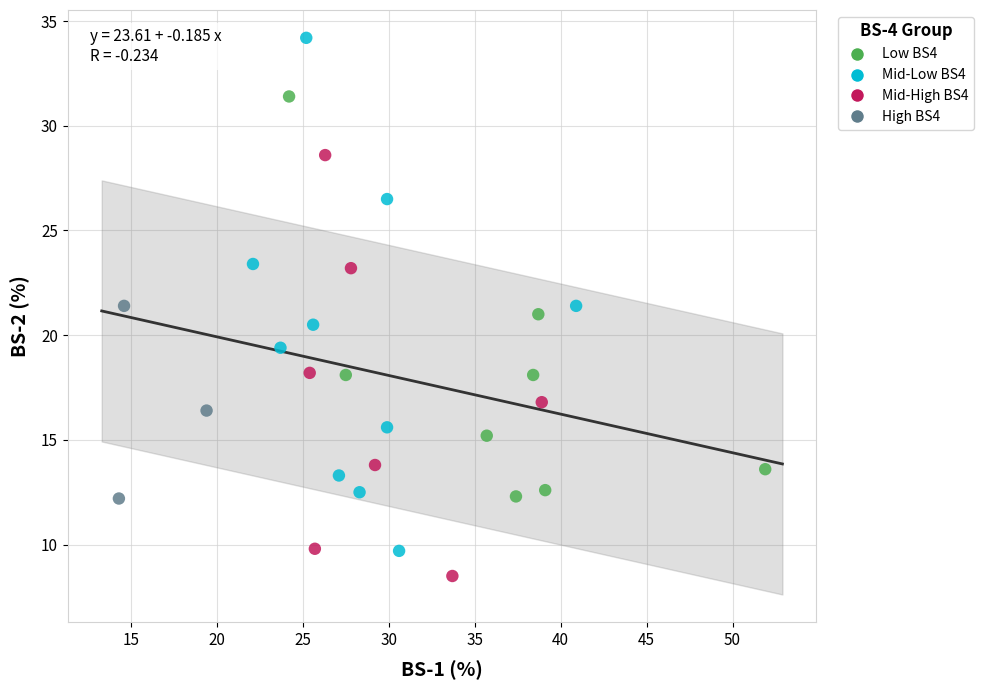

Which series reaches the maximum Y coordinate?

Mid-Low BS4